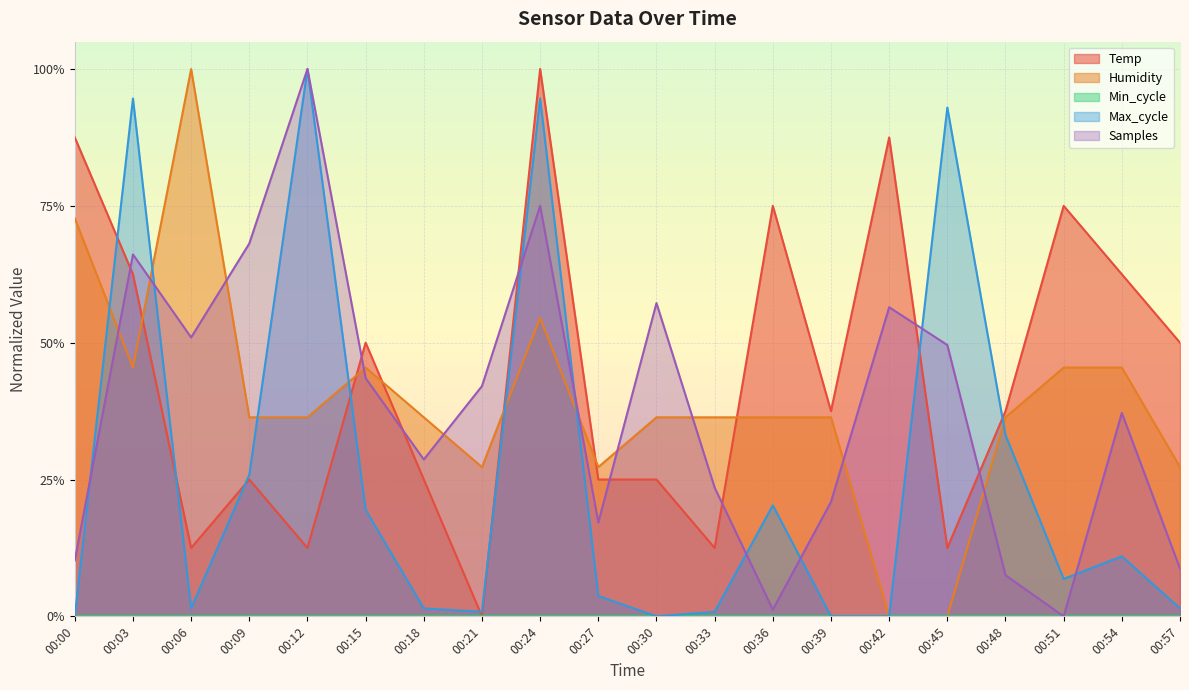

True or false: Humidity has a value of 0.4 at 00:30.

True